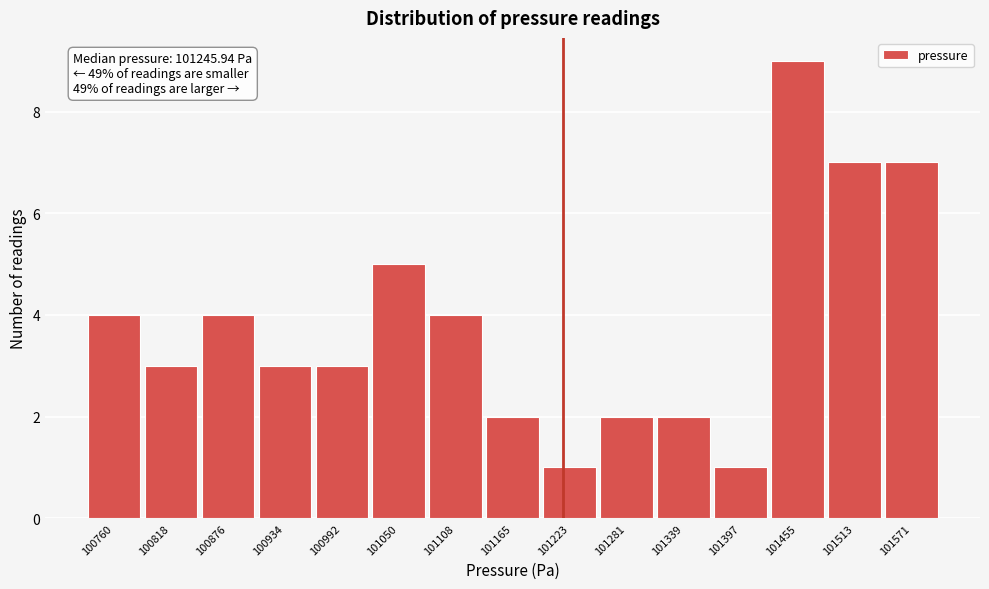

Reading right to left, extract all data points from this chart.

101571=7	101513=7	101455=9	101397=1	101339=2	101281=2	101223=1	101165=2	101108=4	101050=5	100992=3	100934=3	100876=4	100818=3	100760=4